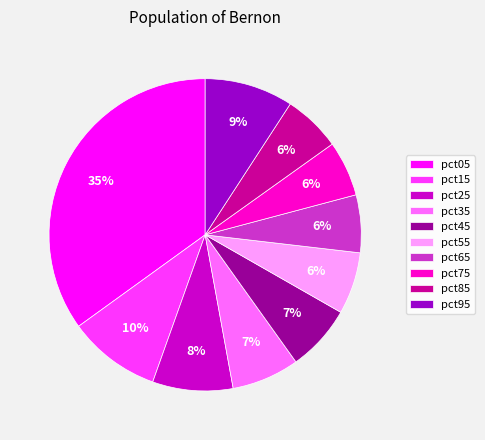

To the nearest percent, what is the combined percentage of pct05 and pct55?

41%